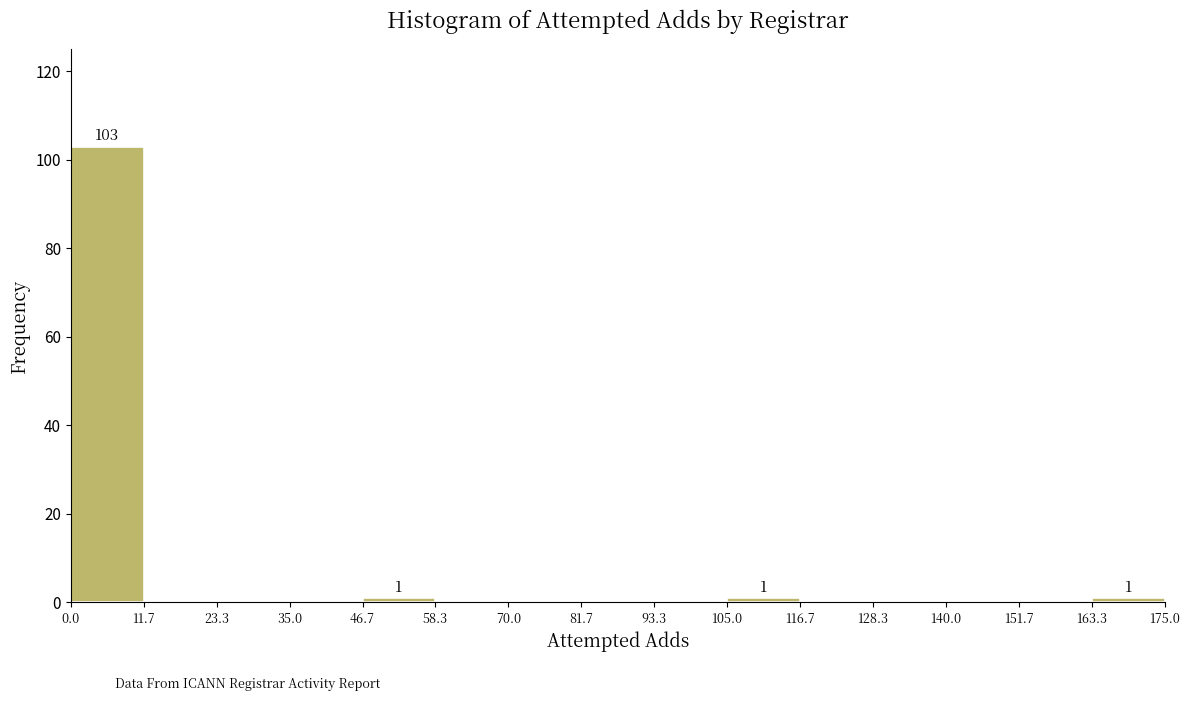

Which range on the x-axis has the tallest bar?

0.0 to 11.7